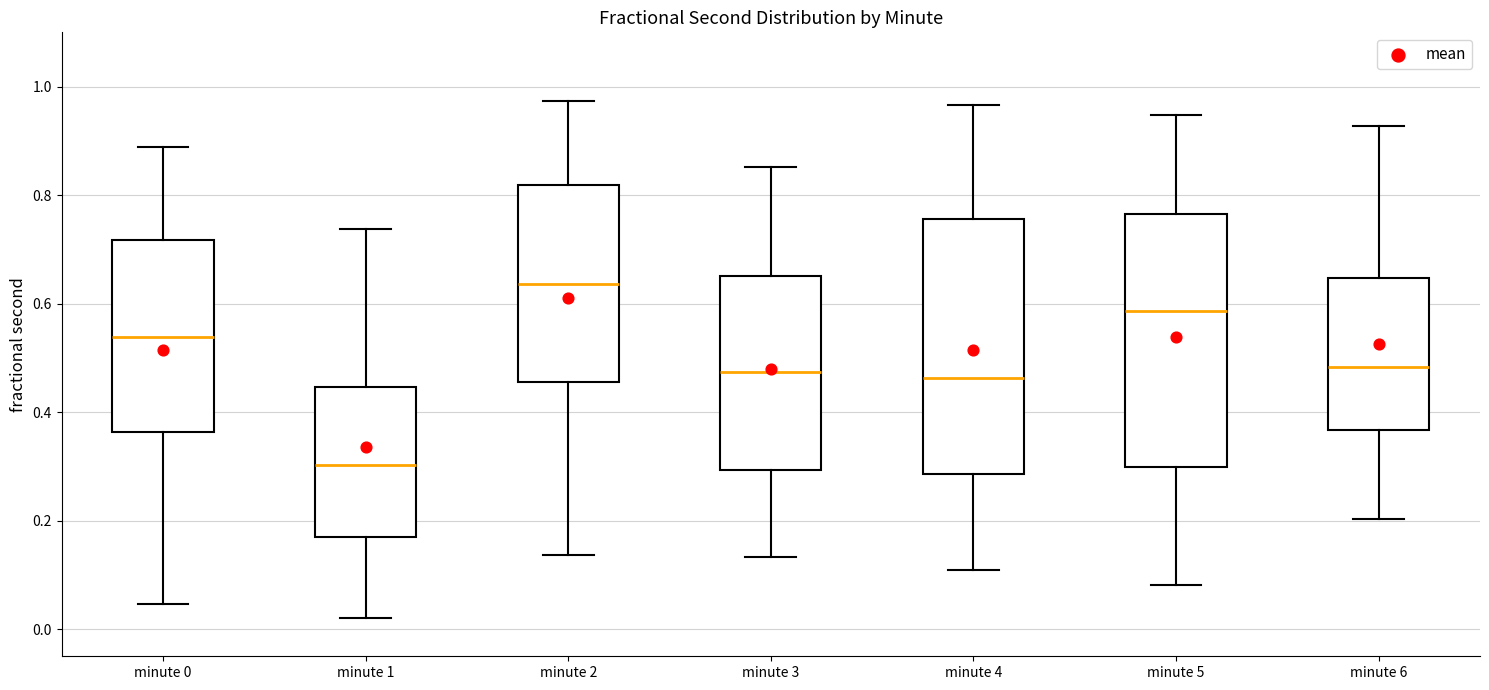

Which box has the lowest median line?

minute 1